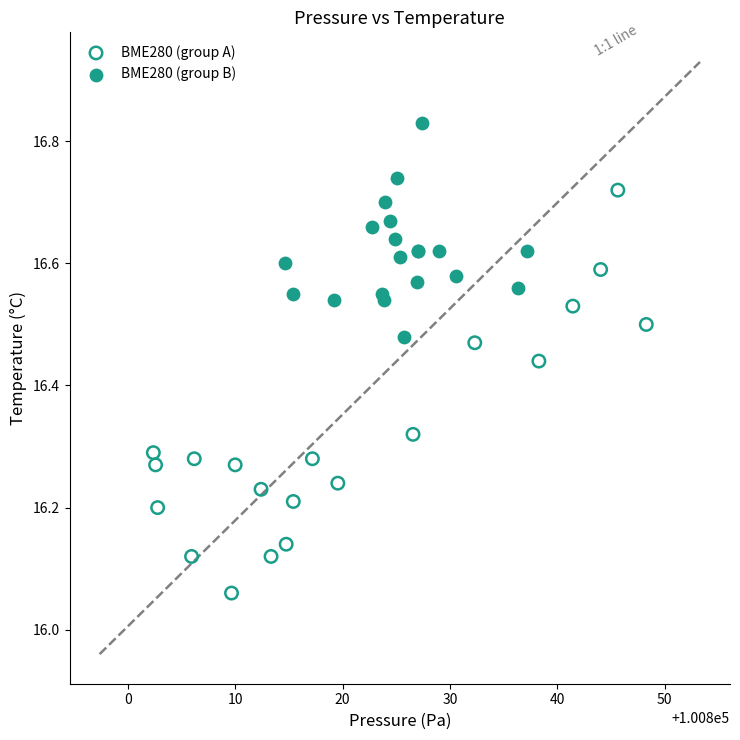

Which series contains the highest Y value?

BME280 (group B)